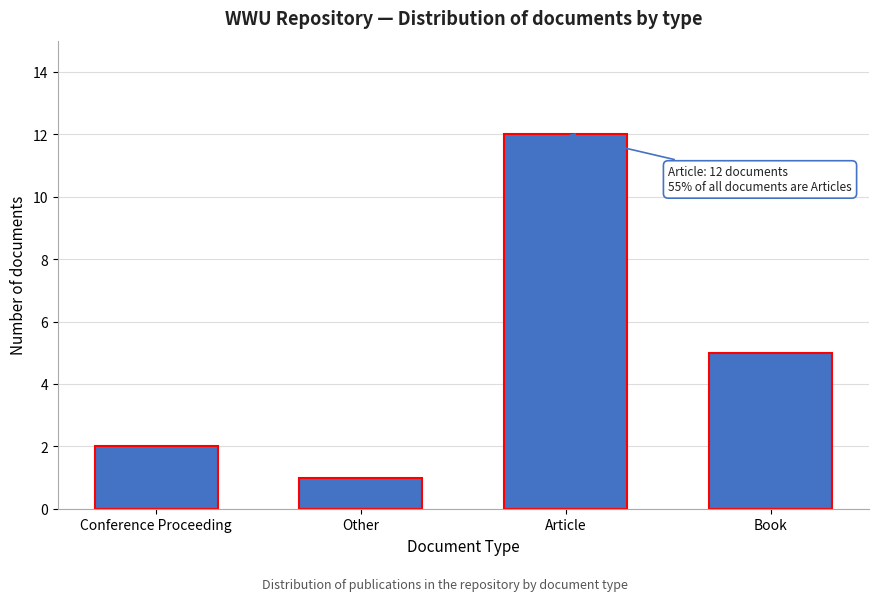

Reading right to left, list all the values displayed in this chart.

Book=5	Article=12	Other=1	Conference Proceeding=2